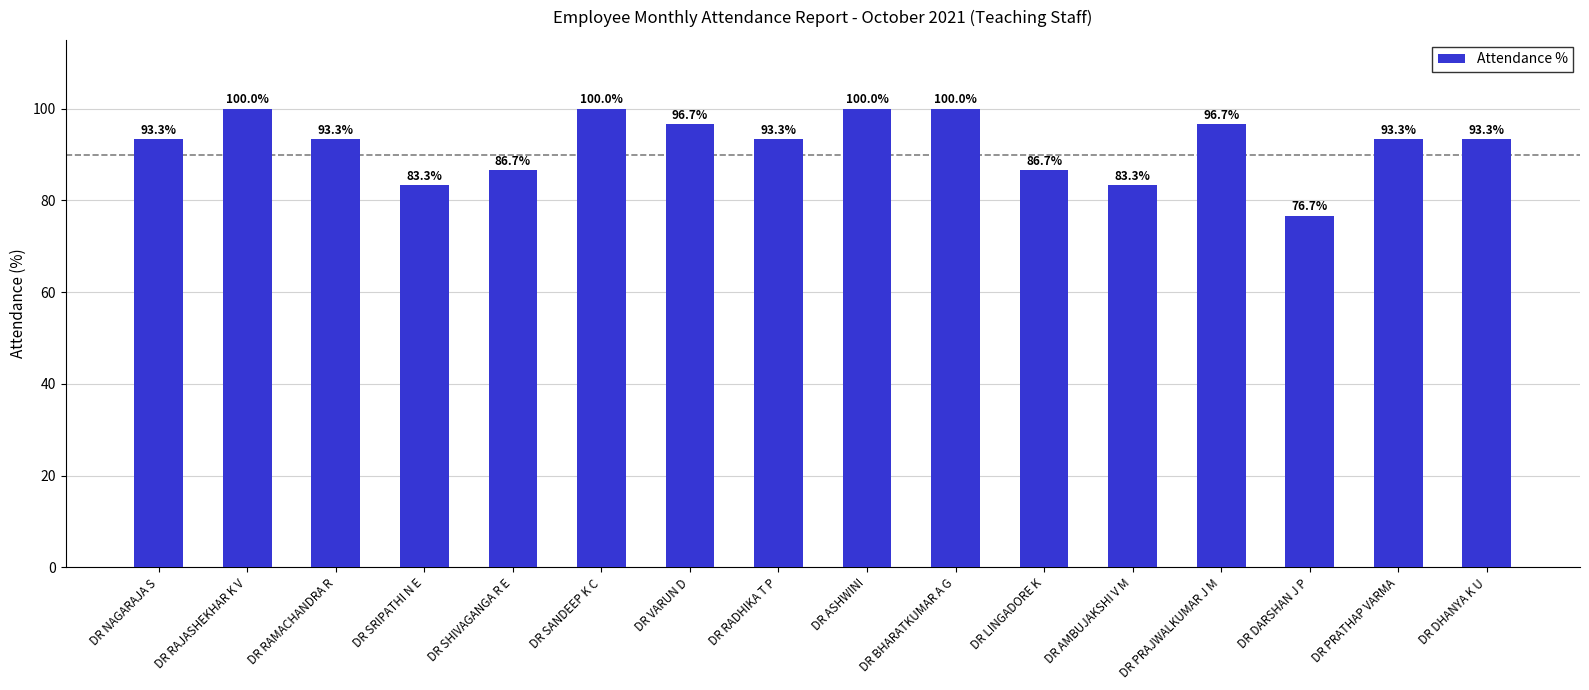

Reading left to right, list all the values displayed in this chart.

DR NAGARAJA S=93.3	DR RAJASHEKHAR K V=100.0	DR RAMACHANDRA R=93.3	DR SRIPATHI N E=83.3	DR SHIVAGANGA R E=86.7	DR SANDEEP K C=100.0	DR VARUN D=96.7	DR RADHIKA T P=93.3	DR ASHWINI=100.0	DR BHARATKUMAR A G=100.0	DR LINGADORE K=86.7	DR AMBUJAKSHI V M=83.3	DR PRAJWALKUMAR J M=96.7	DR DARSHAN J P=76.7	DR PRATHAP VARMA=93.3	DR DHANYA K U=93.3